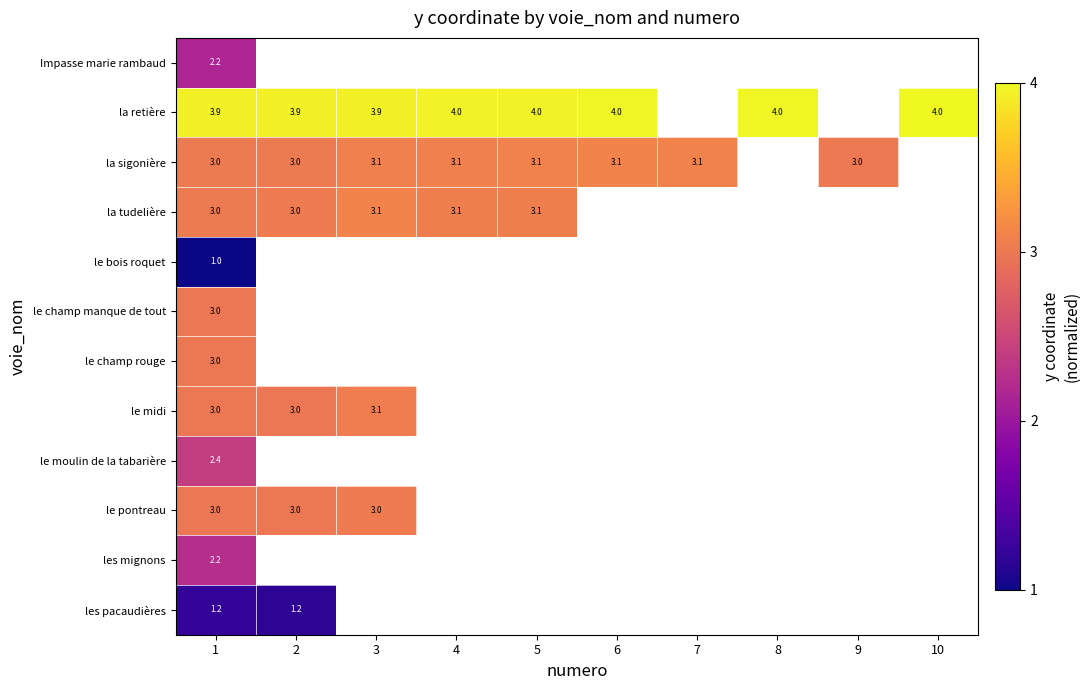

The le champ manque de tout series shows 3.0 at 1. True or false?

True